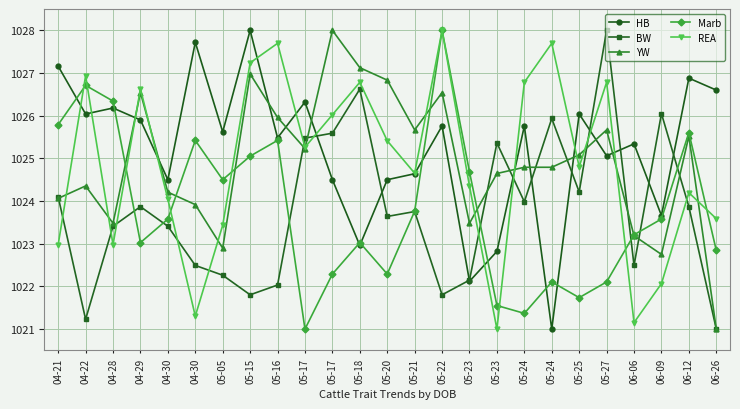

Is this an area chart (filled region under the line)?

No